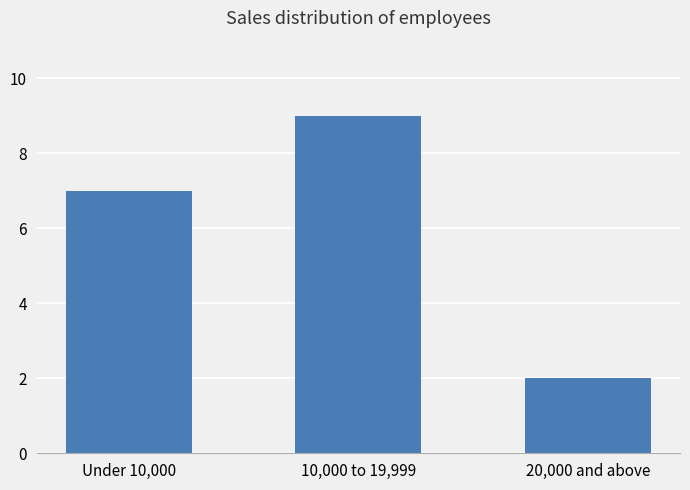

The chart shows a value of 9 at 10,000 to 19,999. True or false?

True